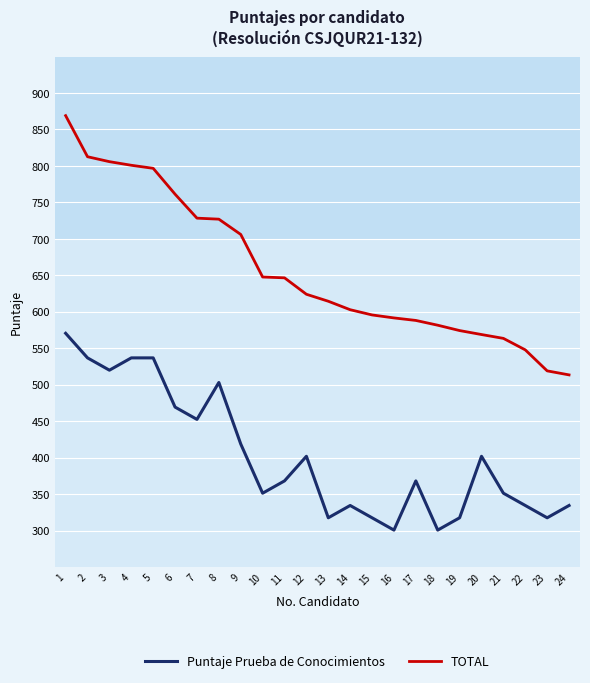

What is the difference between the highest and lowest values at 23?

201.5